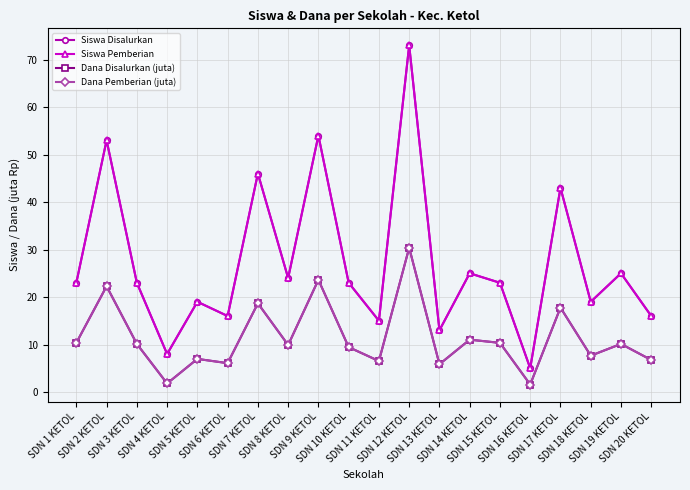

The Siswa Pemberian series shows 19.0 at SDN 18 KETOL. True or false?

True